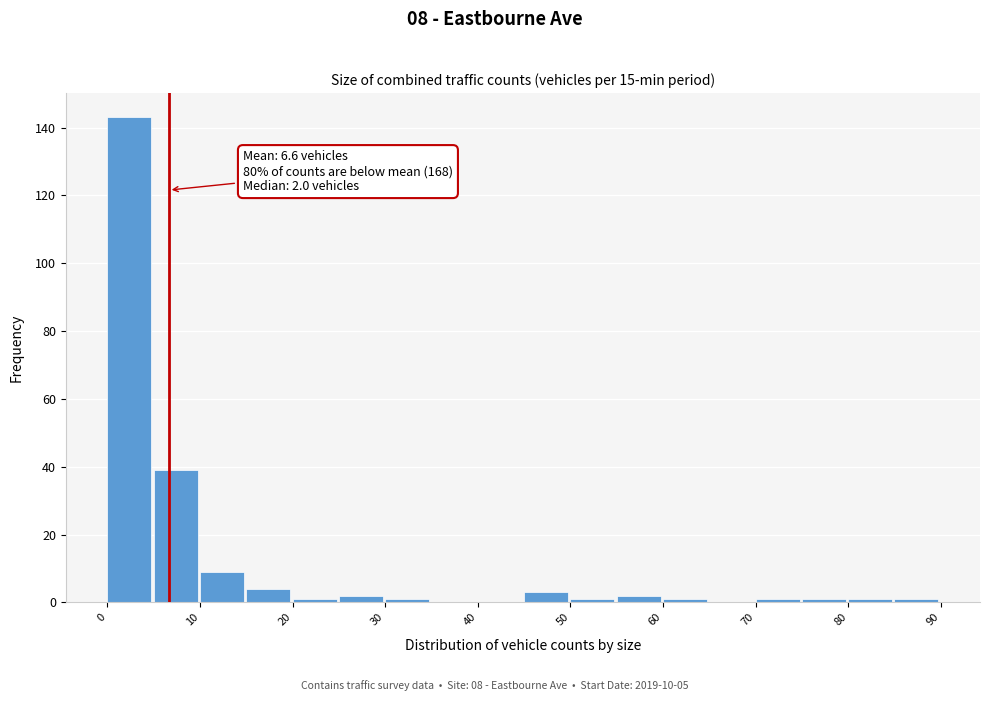

Which range on the x-axis has the tallest bar?

0 to 5